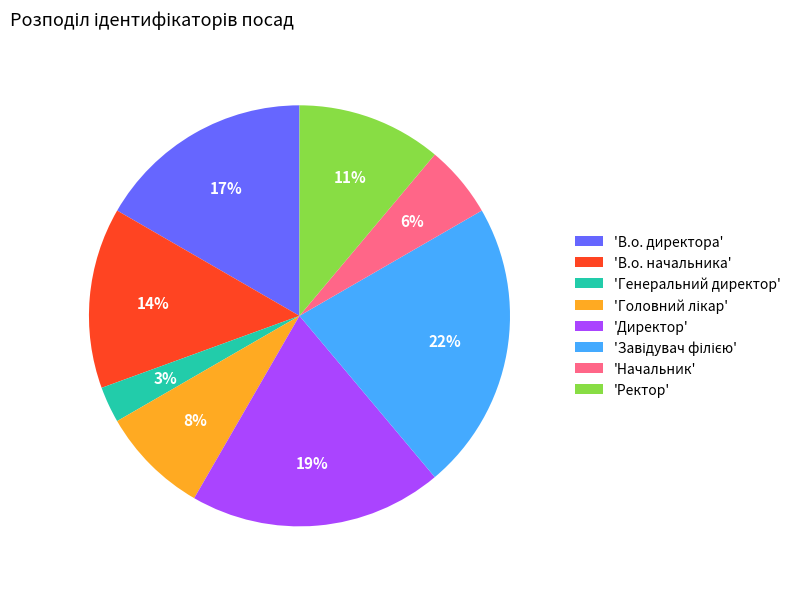

To the nearest percent, what is the average slice percentage?

12%